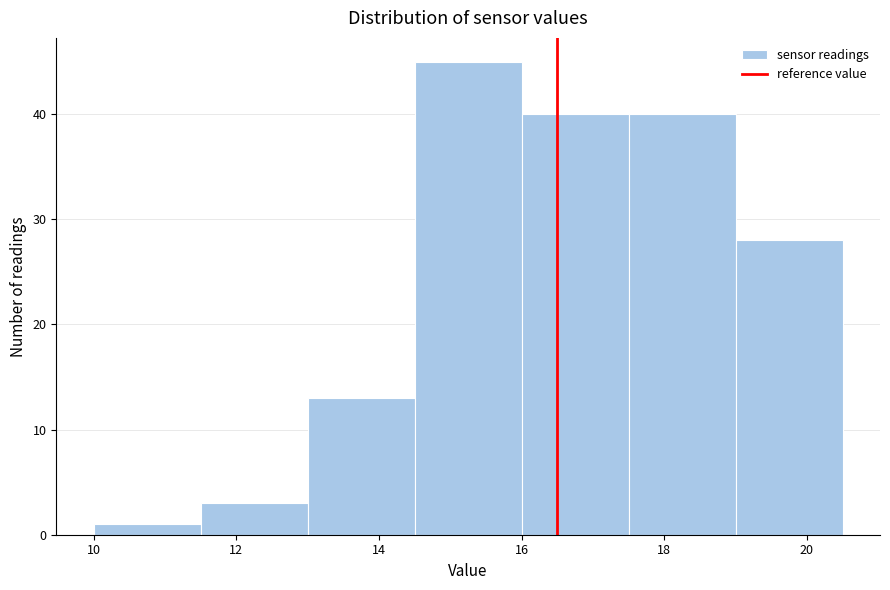

Over which range of the x-axis is the bar tallest?

14.5 to 16.0